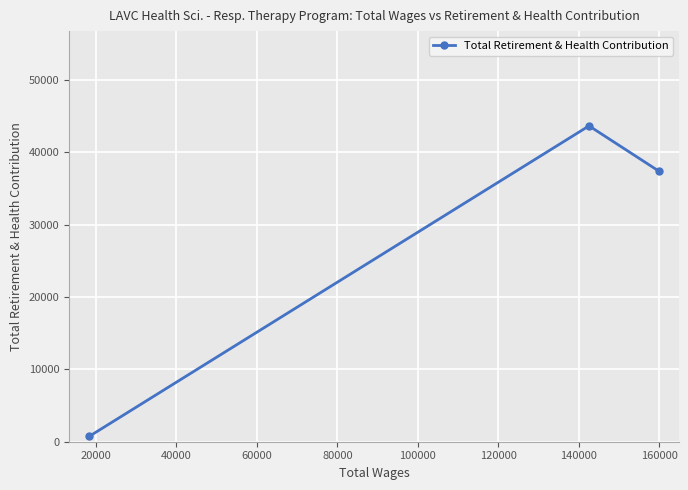

What is the sum of all values?

81763